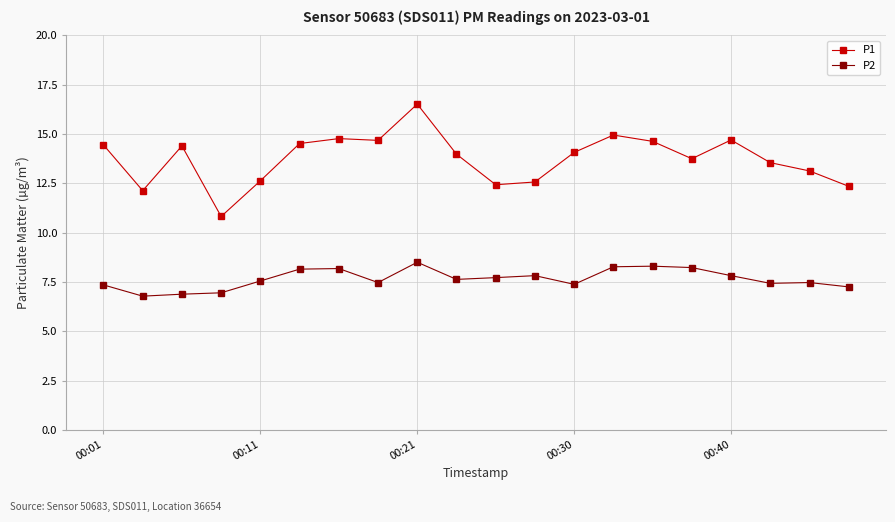

True or false: P2 has more than 0 points higher than both neighbors.

True